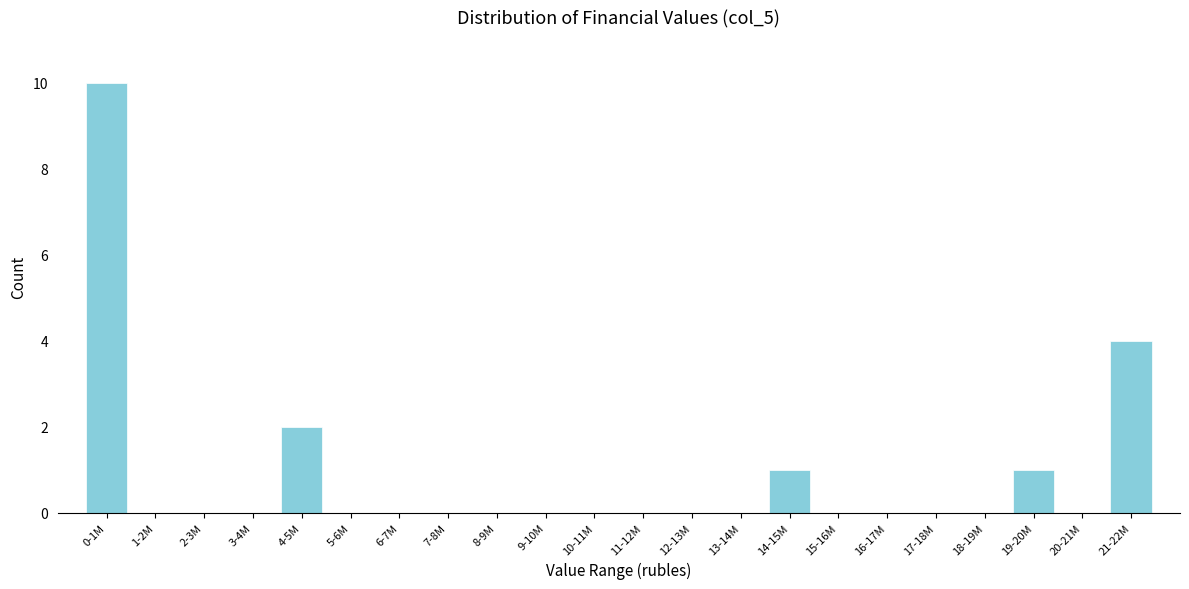

Is it true that the value at 0-1M is 10?

True